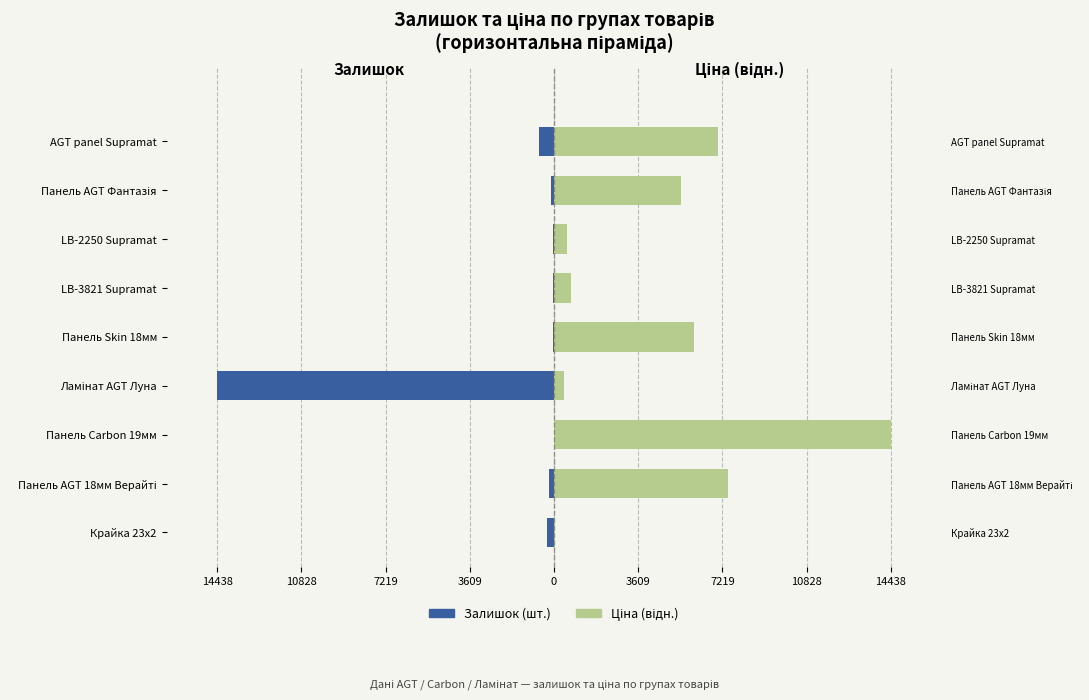

Reading left to right, transcribe all the data shown in this chart.

Залишок: -299.0	-232.0	-9.0	-14438.0	-42.0	-26.0	-27.0	-124.0	-640.0
Ціна (відн.): 25.0	7475.6	14438.0	425.1	5990.6	727.7	546.7	5461.8	7045.1